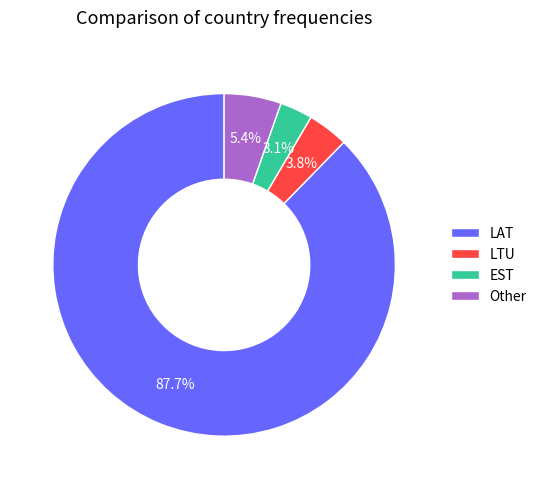

To the nearest percent, what is the difference between the largest and smallest slice percentages?

85%